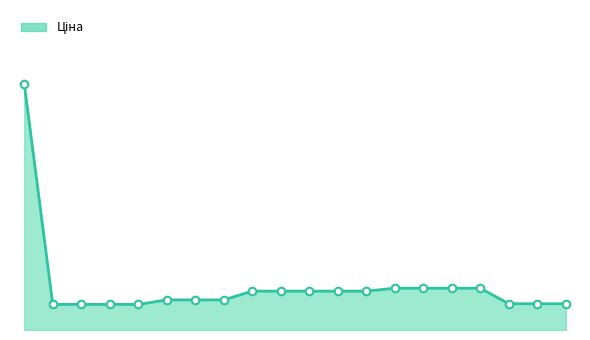

Does the chart have visible grid lines?

No